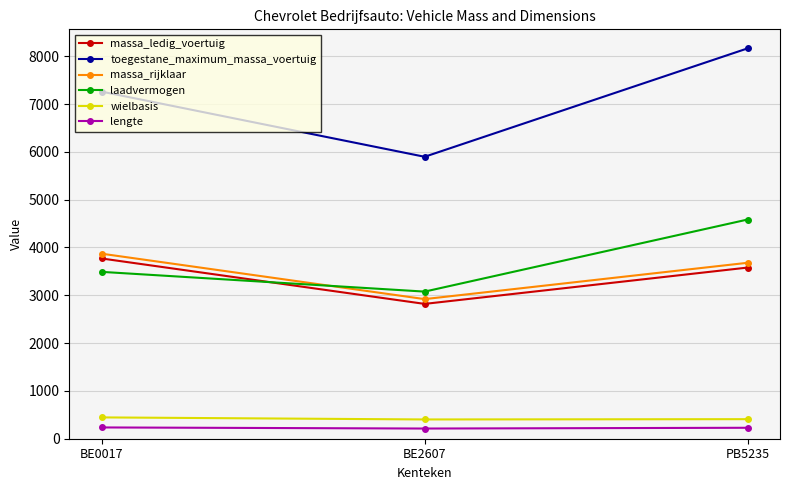

How many distinct data groups are displayed?

6